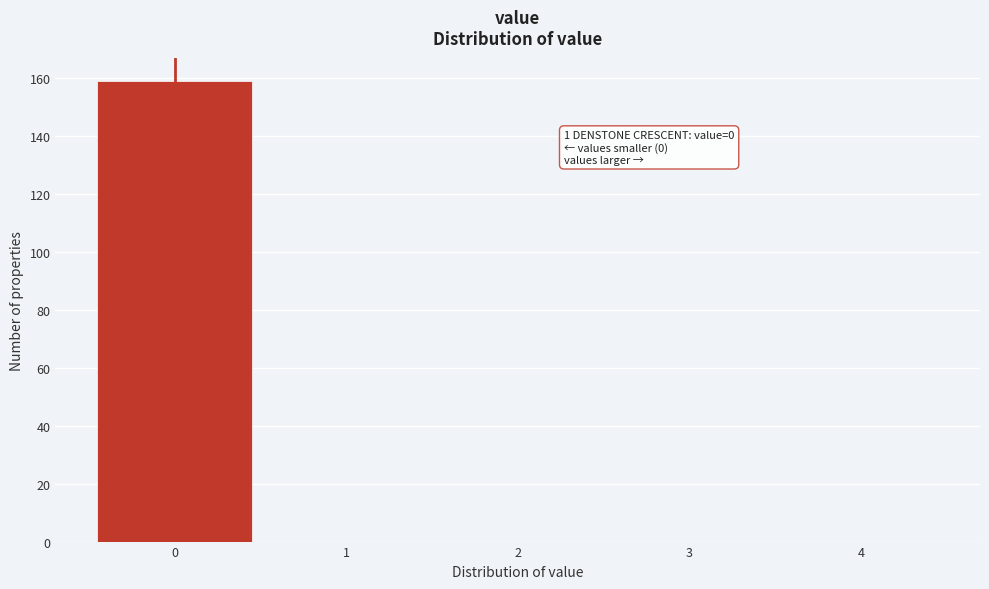

Which range on the x-axis has the tallest bar?

-0.5 to 0.5